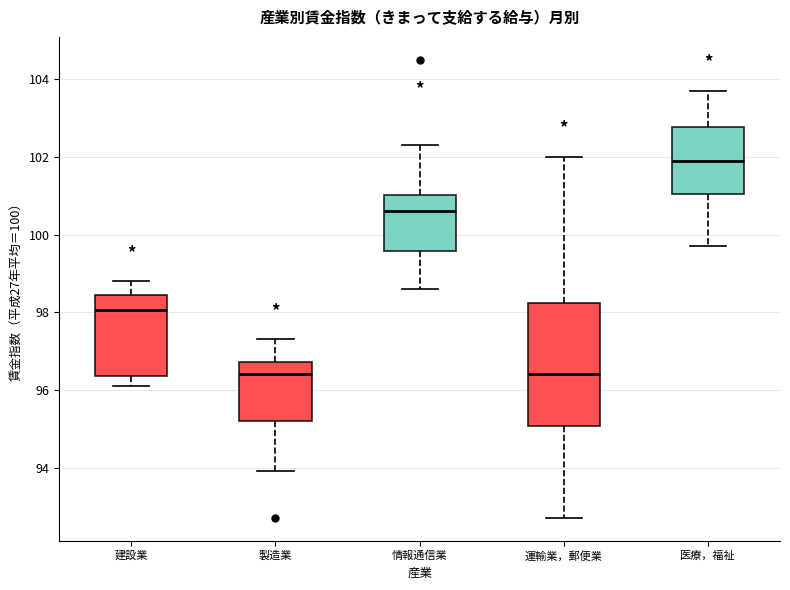

Reading left to right, transcribe this box plot: for each box, give where its median line is, the range the box spans, and where its two whiskers end, as read against the y-axis. The values are not printed on the chart, so give them approximately, as read against the axis.

建設業: median 98.0, box 96.4 to 98.4, whiskers 96.2 to 98.8
製造業: median 96.4, box 95.2 to 96.8, whiskers 94.0 to 97.4
情報通信業: median 100.6, box 99.6 to 101.0, whiskers 98.6 to 102.4
運輸業，郵便業: median 96.4, box 95.0 to 98.2, whiskers 92.8 to 102.0
医療，福祉: median 102.0, box 101.0 to 102.8, whiskers 99.8 to 103.8